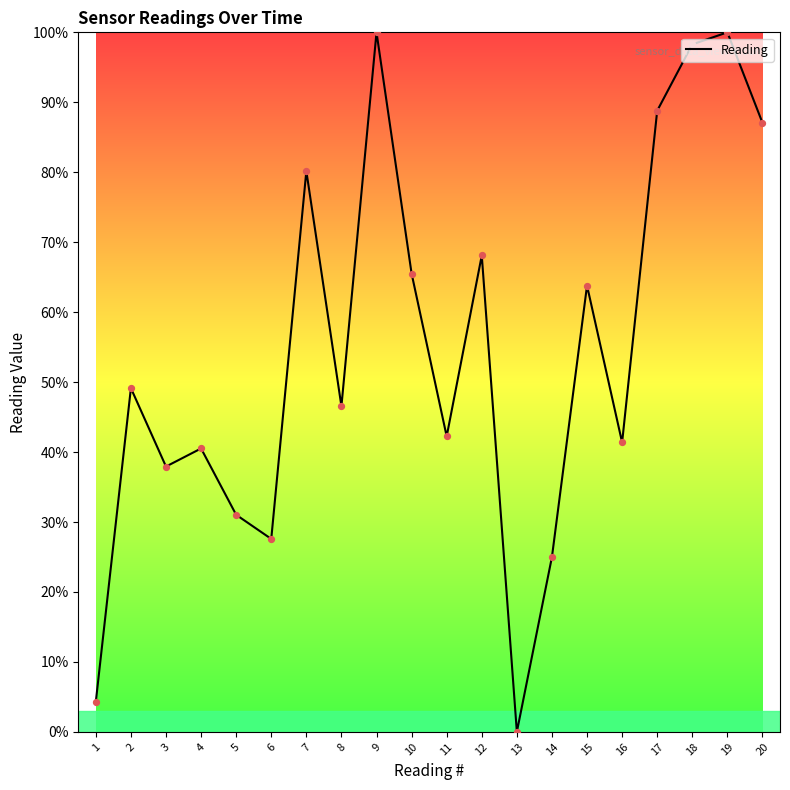

Approximately how many times larger is the value at 20 compared to 17?

1.0